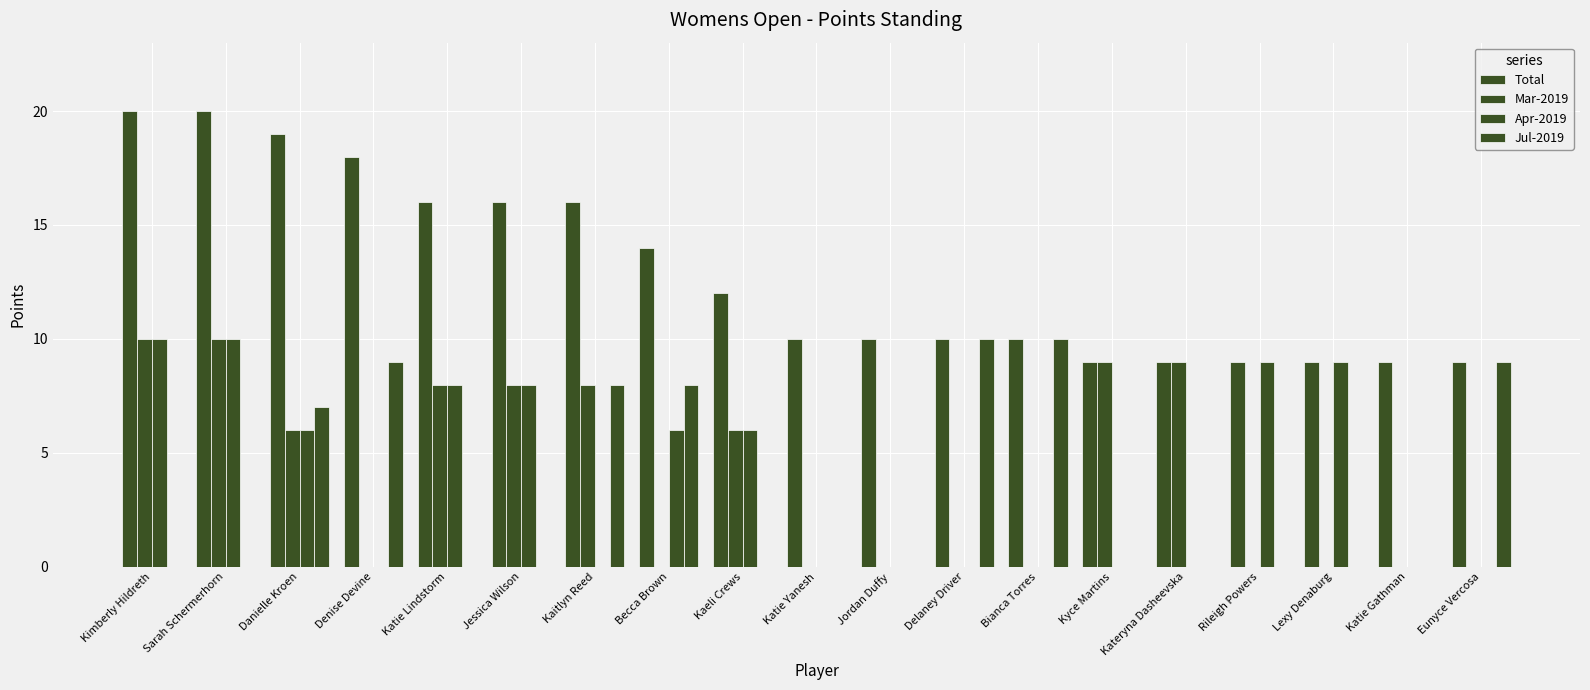

At which label does Mar-2019 reach its peak?

Kimberly Hildreth